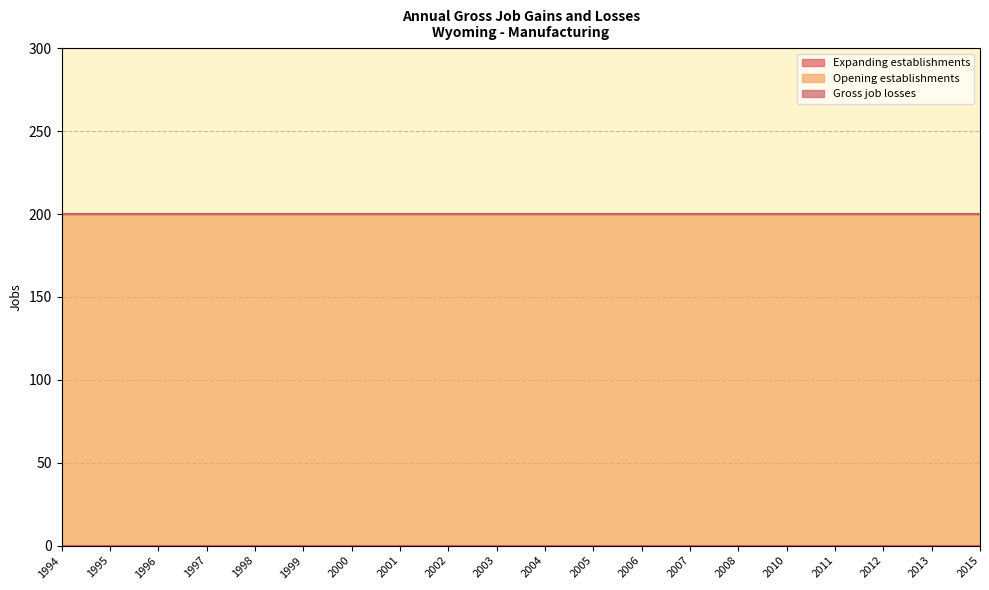

True or false: Opening establishments has a value of 200 at 2000.

True